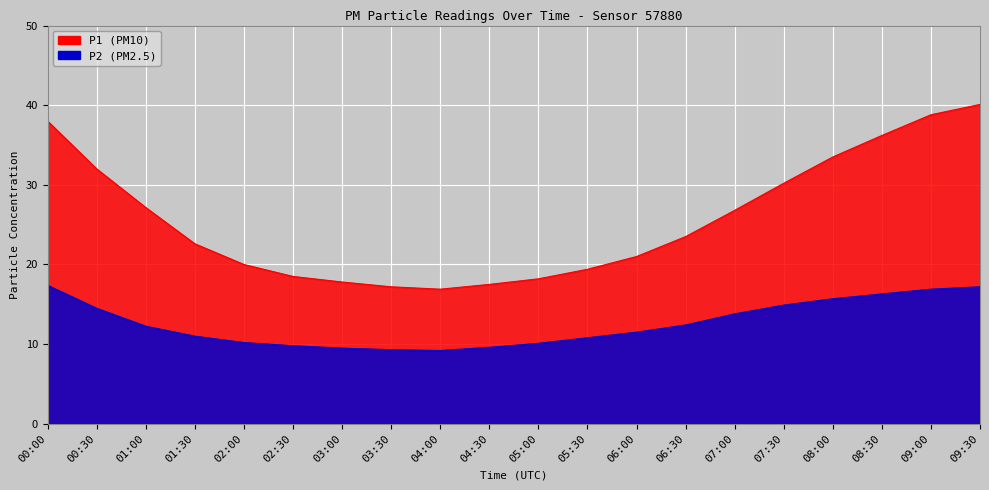

At which label is P2 closest to 13?

06:30